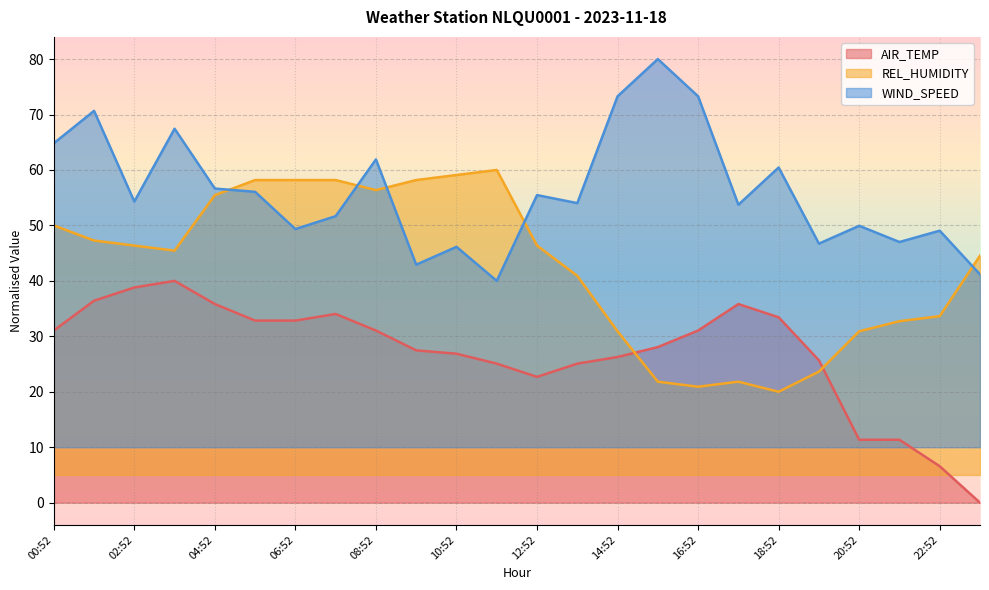

Reading right to left, extract all data points from this chart.

AIR_TEMP: 23:52=0.0	22:52=6.6	21:52=11.3	20:52=11.3	19:52=25.7	18:52=33.4	17:52=35.8	16:52=31.0	15:52=28.1	14:52=26.3	13:52=25.1	12:52=22.7	11:52=25.1	10:52=26.9	09:52=27.5	08:52=31.0	07:52=34.0	06:52=32.8	05:52=32.8	04:52=35.8	03:52=40.0	02:52=38.8	01:52=36.4	00:52=31.0
REL_HUMIDITY: 23:52=44.5	22:52=33.6	21:52=32.7	20:52=30.9	19:52=23.6	18:52=20.0	17:52=21.8	16:52=20.9	15:52=21.8	14:52=30.9	13:52=40.9	12:52=46.4	11:52=60.0	10:52=59.1	09:52=58.2	08:52=56.4	07:52=58.2	06:52=58.2	05:52=58.2	04:52=55.5	03:52=45.5	02:52=46.4	01:52=47.3	00:52=50.0
WIND_SPEED: 23:52=41.2	22:52=49.0	21:52=47.0	20:52=49.9	19:52=46.7	18:52=60.4	17:52=53.7	16:52=73.3	15:52=80.0	14:52=73.3	13:52=54.0	12:52=55.5	11:52=40.0	10:52=46.1	09:52=42.9	08:52=61.9	07:52=51.7	06:52=49.3	05:52=56.1	04:52=56.6	03:52=67.4	02:52=54.3	01:52=70.7	00:52=64.8